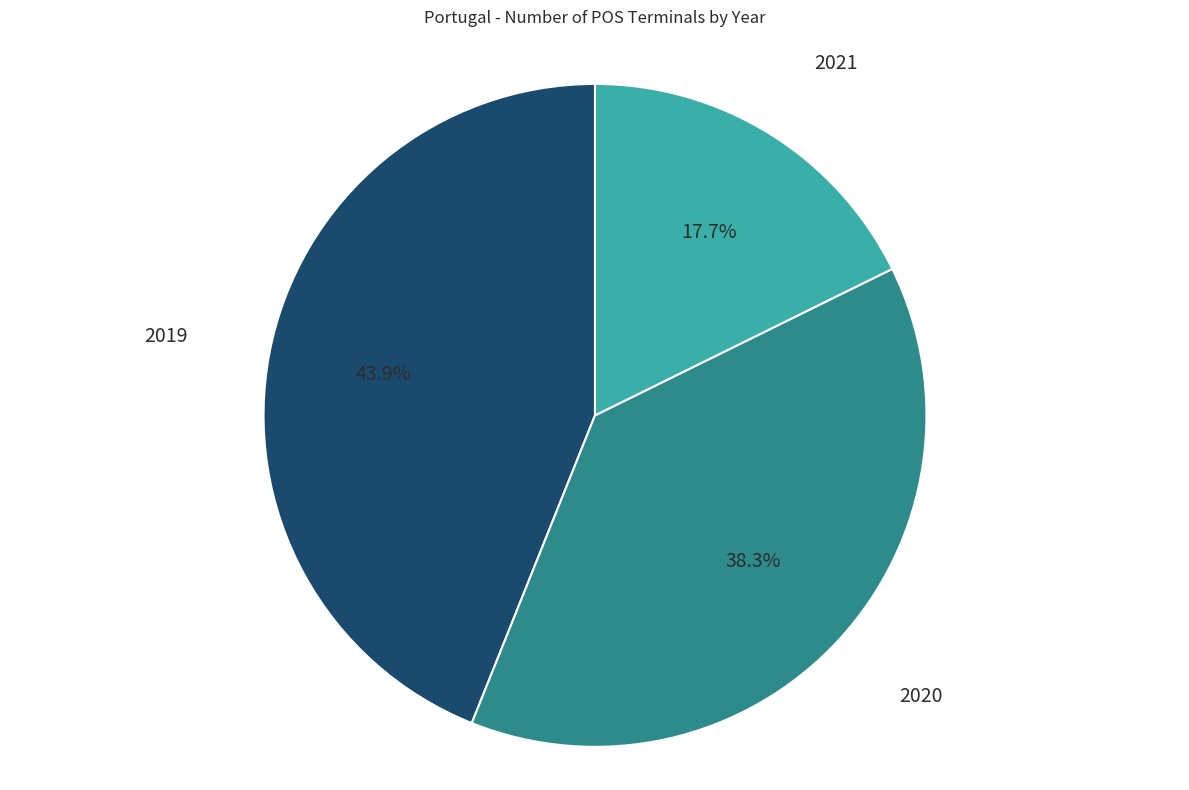

To the nearest percent, what portion does 2021 represent?

18%